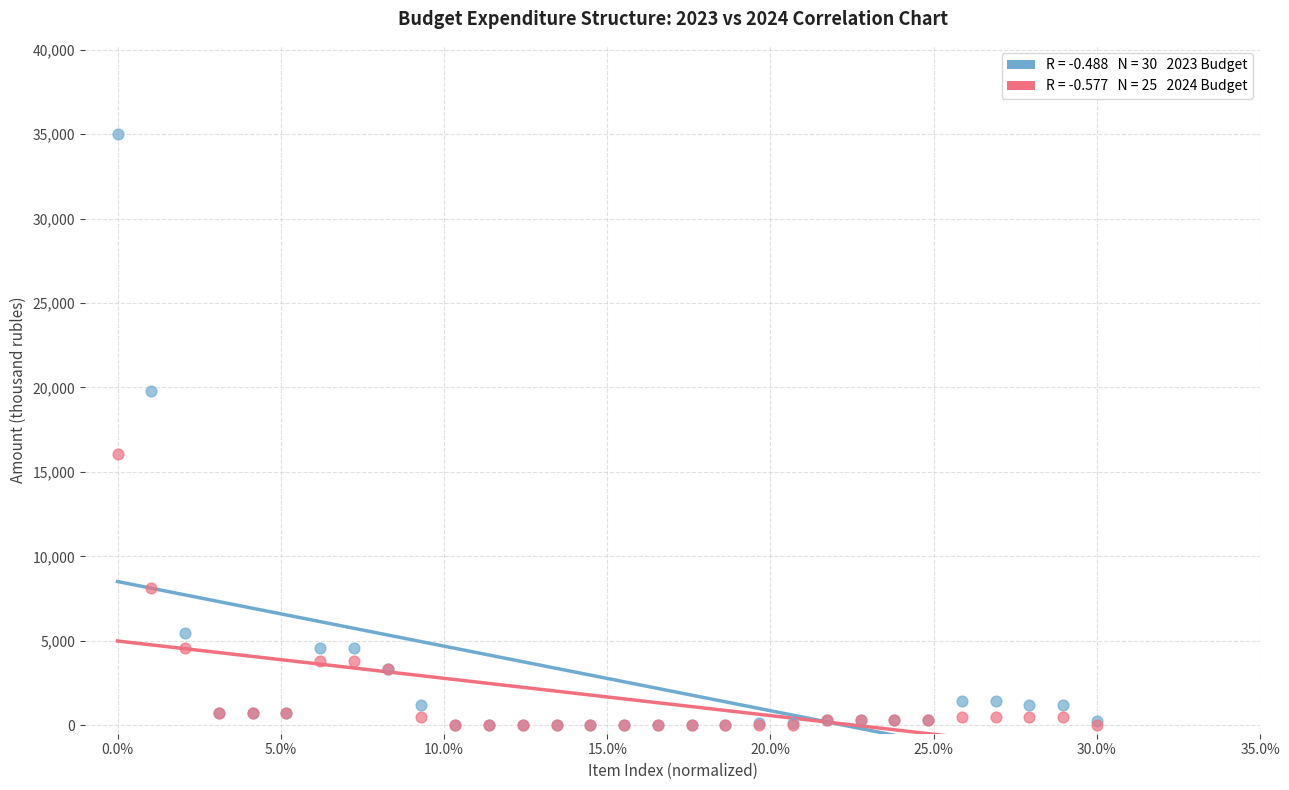

Across all series, what Y value is closest to 17488?

16077.9